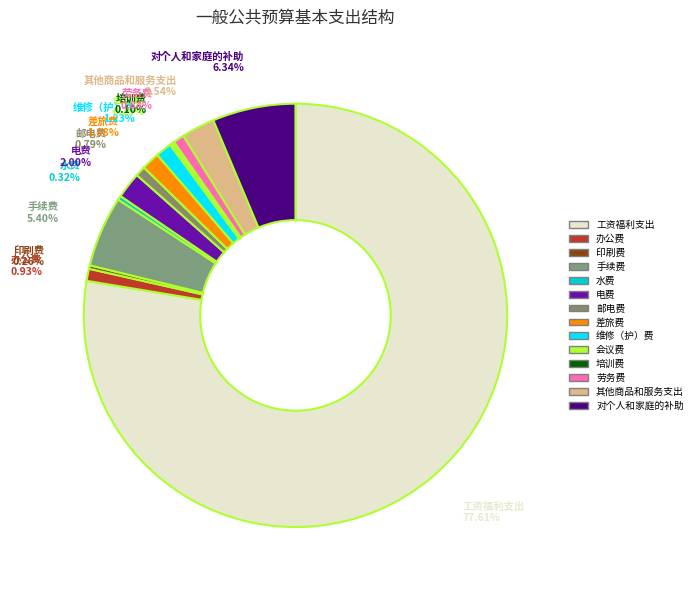

To the nearest percent, what is the combined percentage of 对个人和家庭的补助 and 手续费?

12%